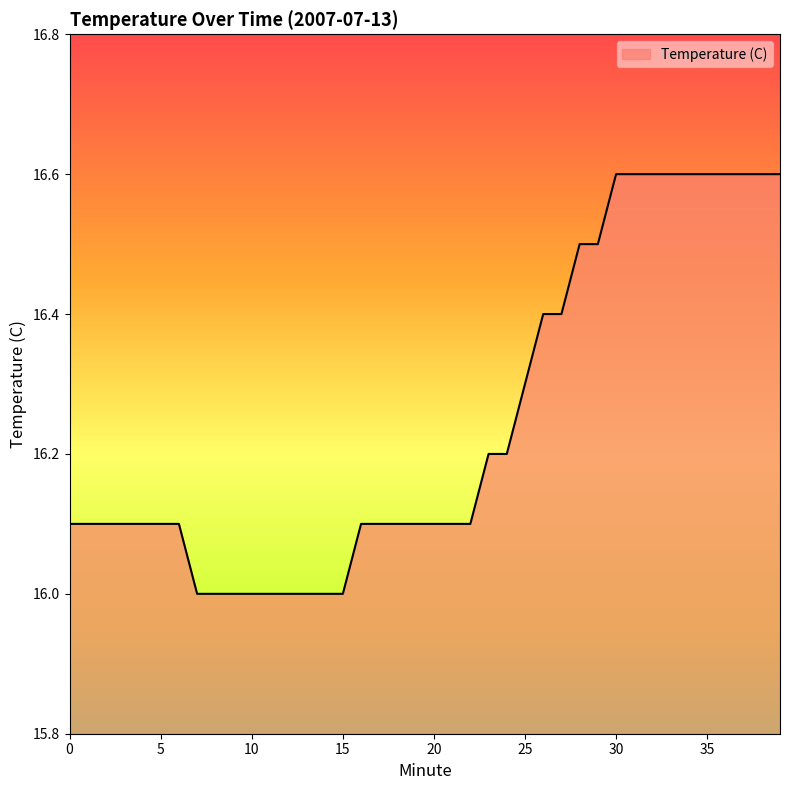

What is the smallest value displayed?

16.0